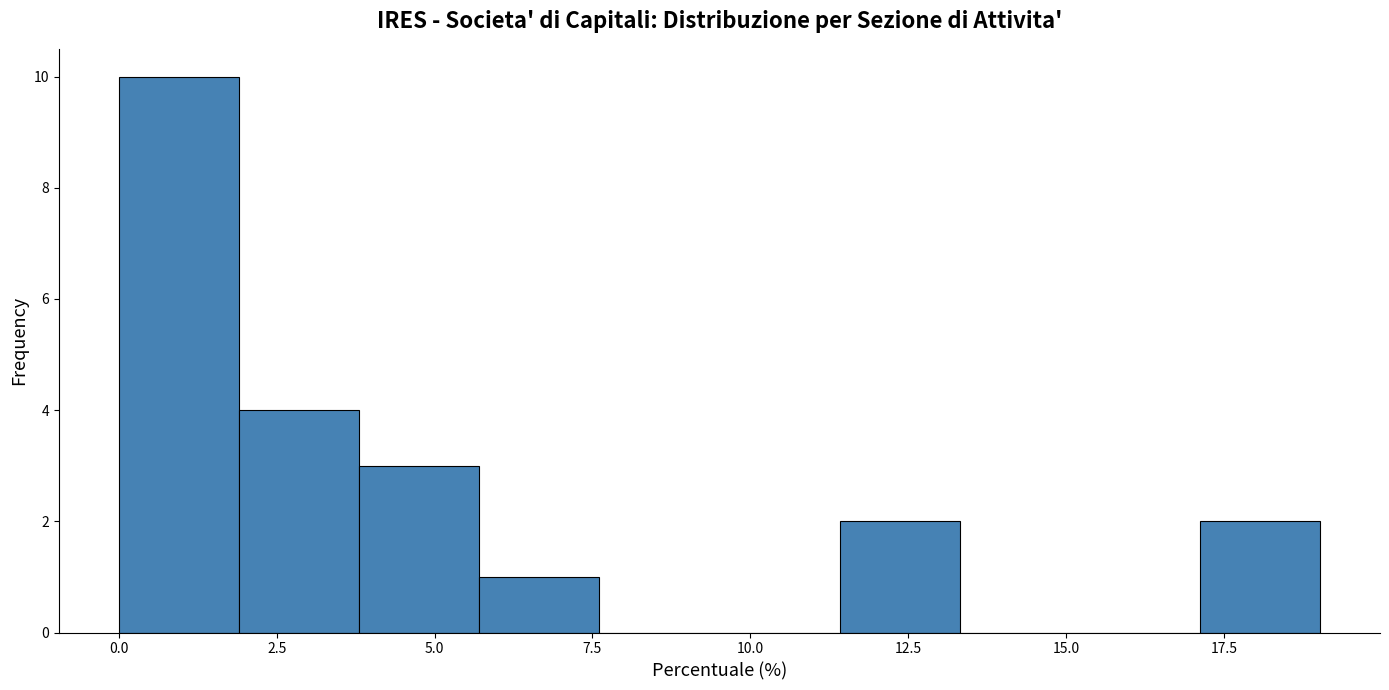

Around what value on the x-axis is the tallest bar? Give the approximate position of its centre, as read against the axis.

1.0